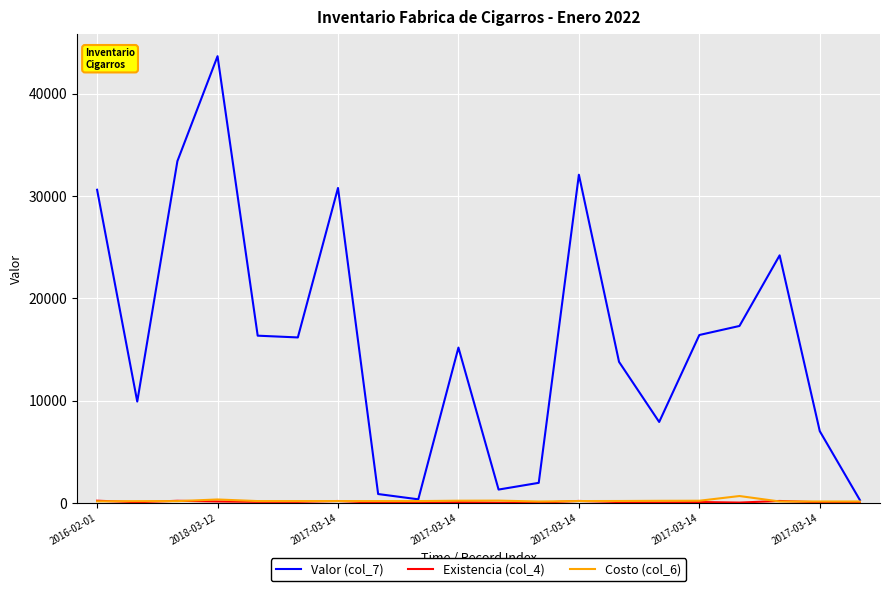

Which series has the largest total across all categories?

Valor (col_7)